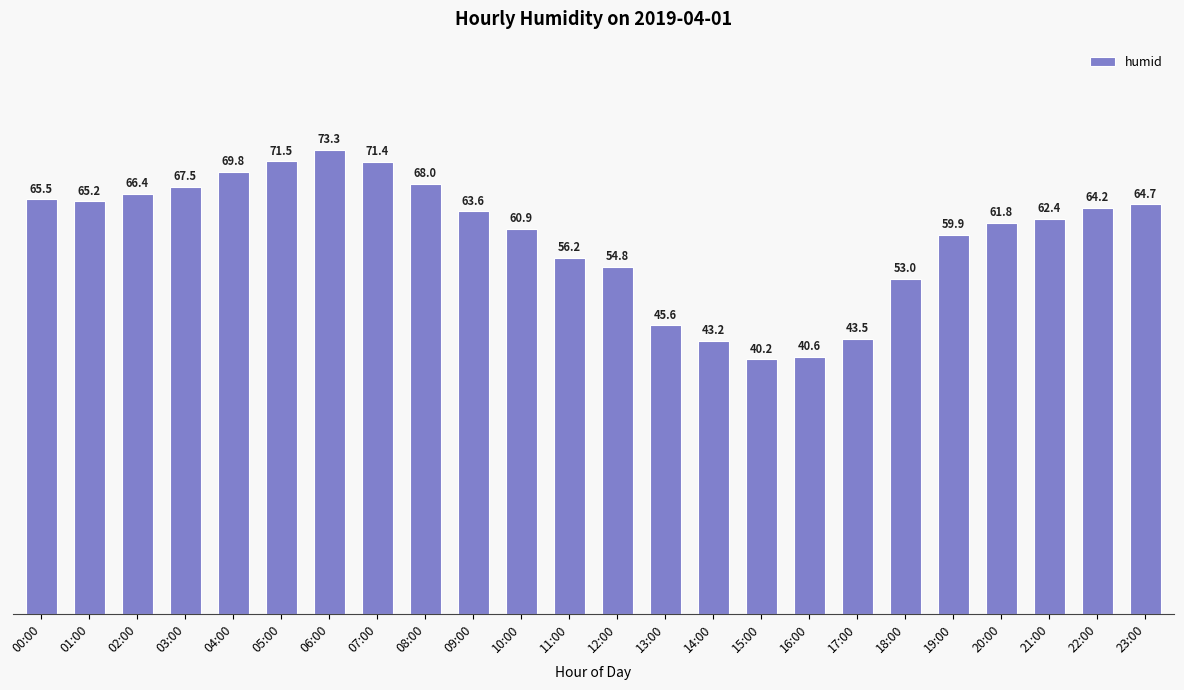

How many values are below 63?

12